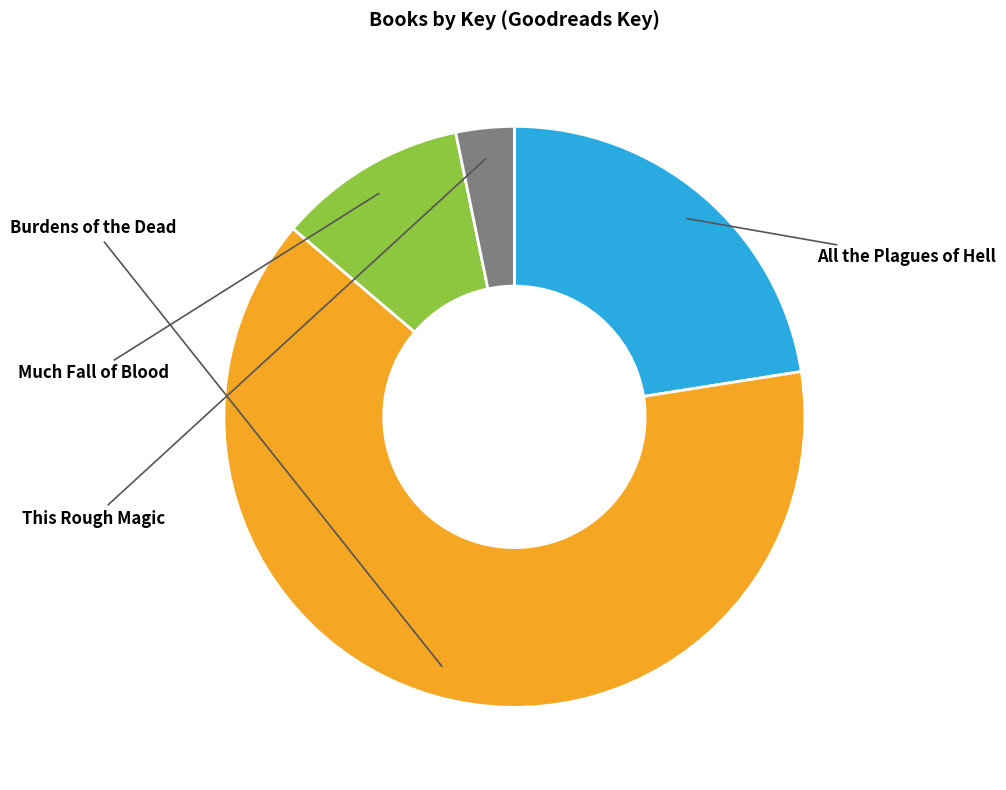

Is there any slice that represents more than half of the pie?

Yes